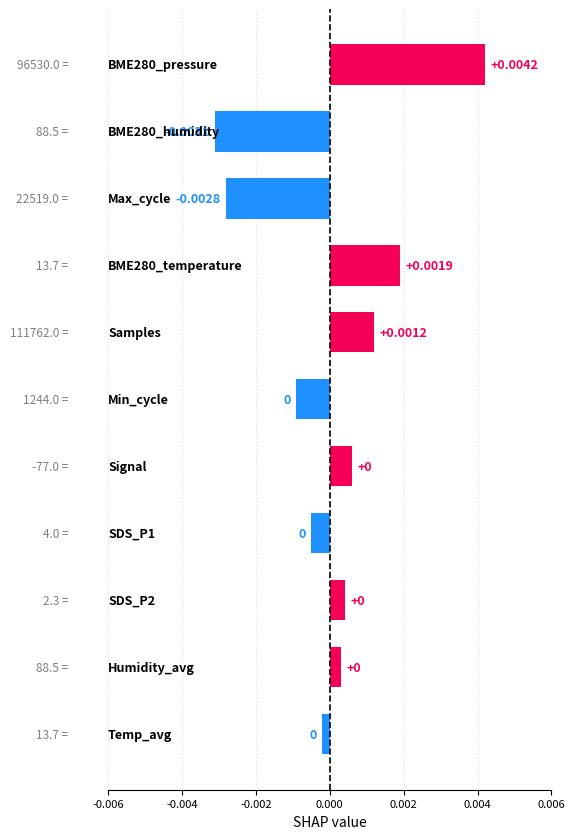

How many values exceed 0?

6